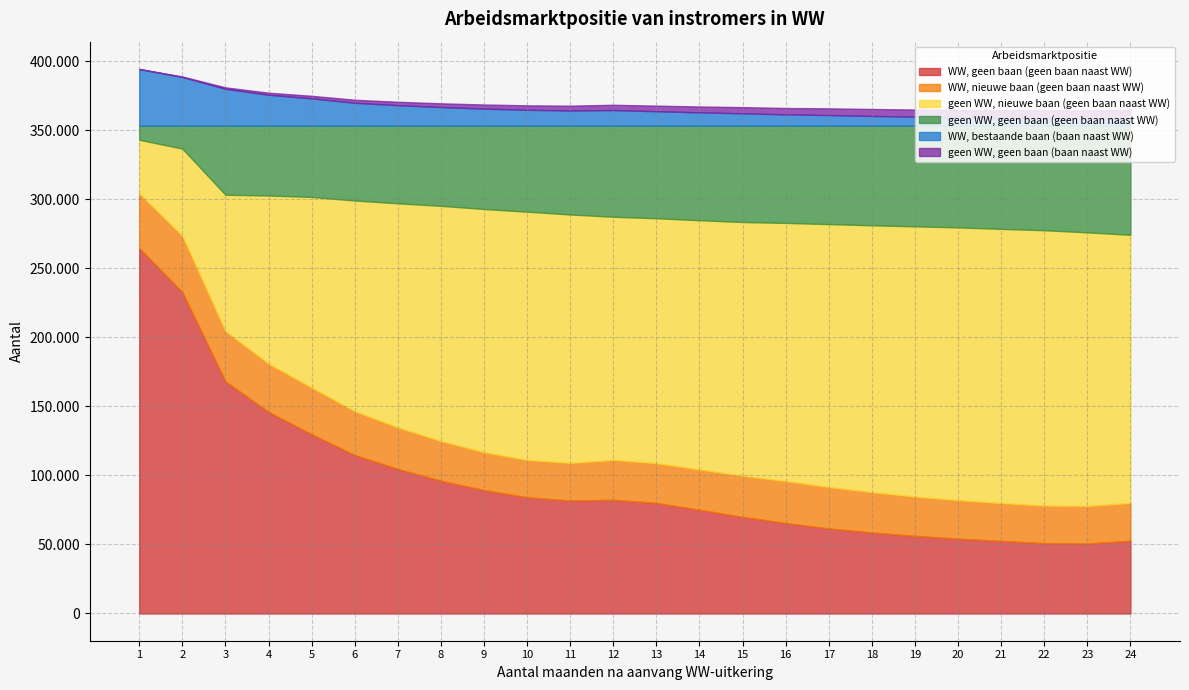

At which category is the sum across all series the highest?

1 maand